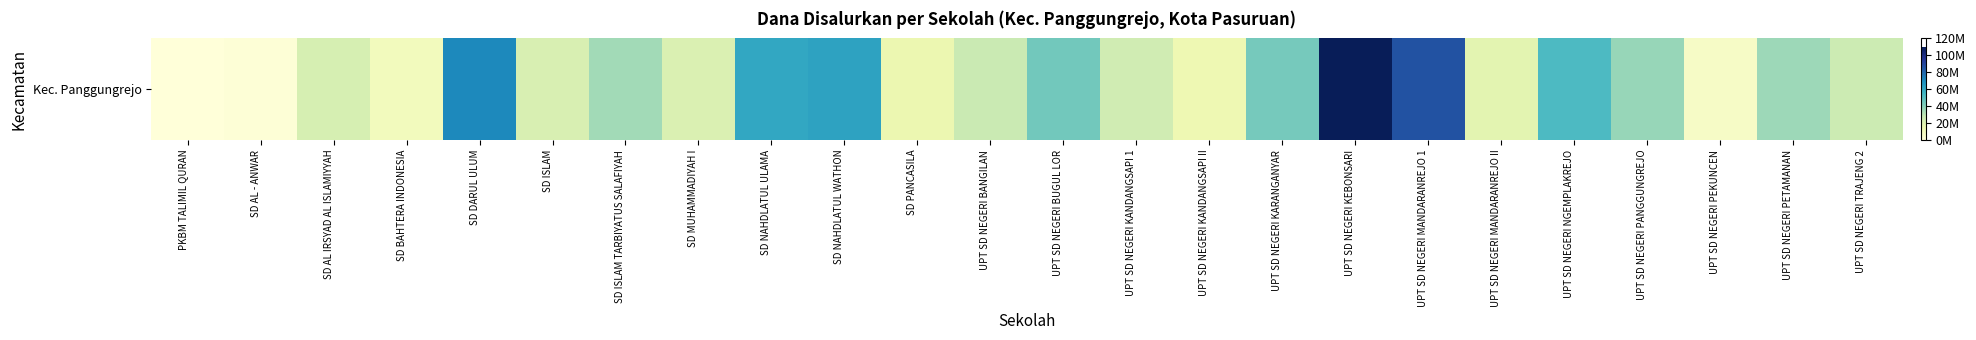

Is it true that the value at UPT SD NEGERI KARANGANYAR is 43425000?

True